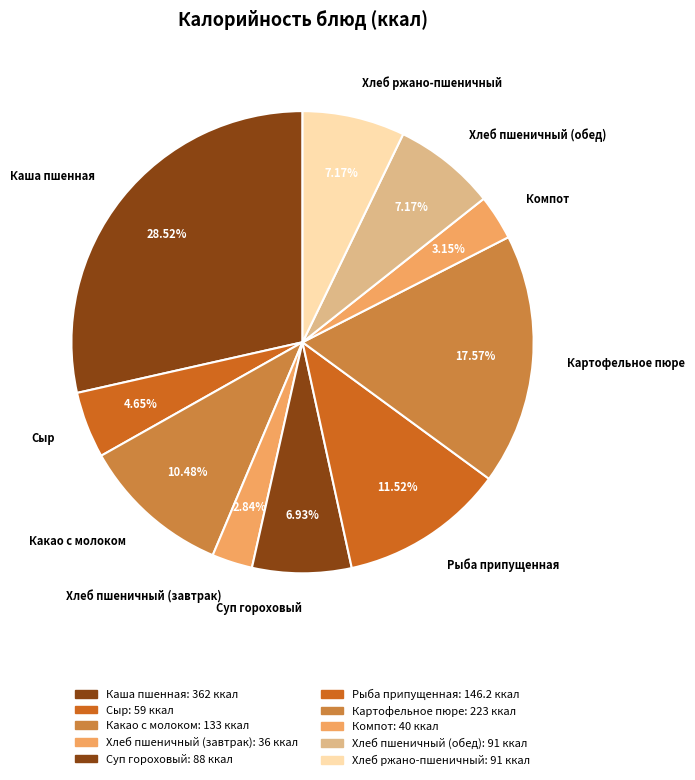

Which has a higher value, Хлеб пшеничный (завтрак) or Картофельное пюре?

Картофельное пюре